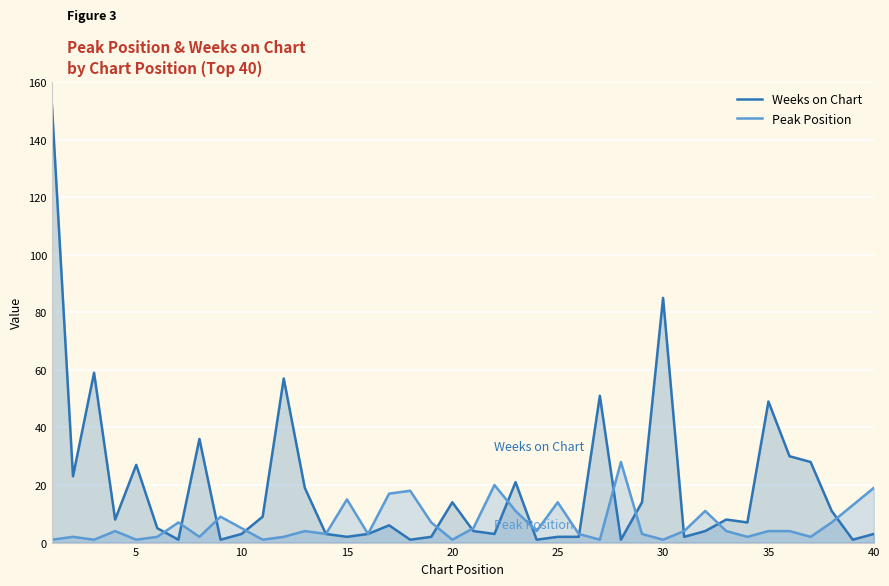

What is the difference between the maximum and minimum values in the Weeks on Chart series?

151